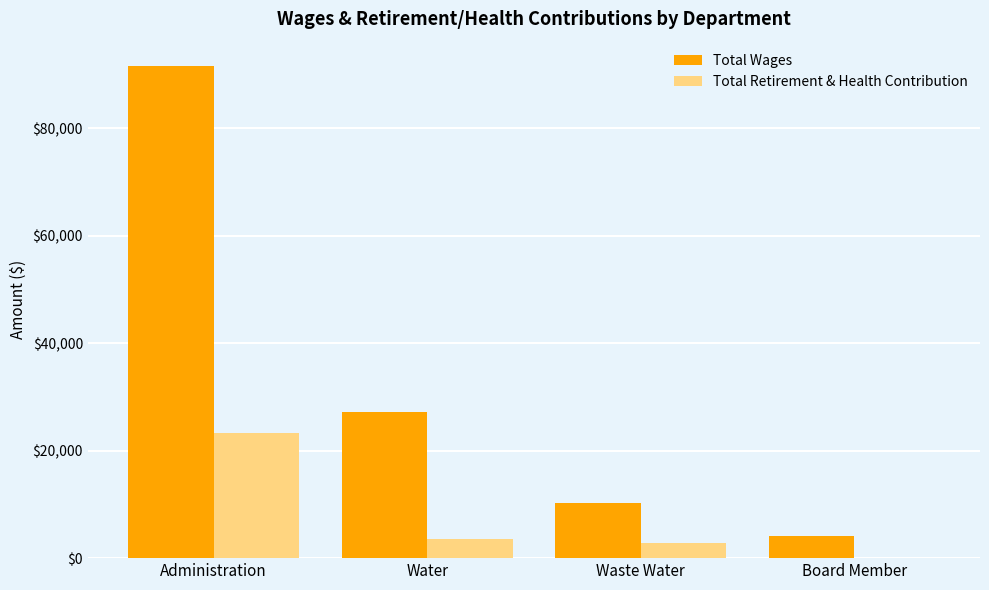

At which category is the sum across all series the highest?

Administration